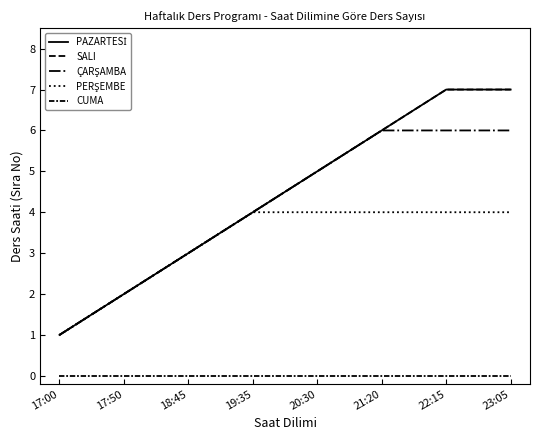

Does the chart display data point markers on the line(s)?

No